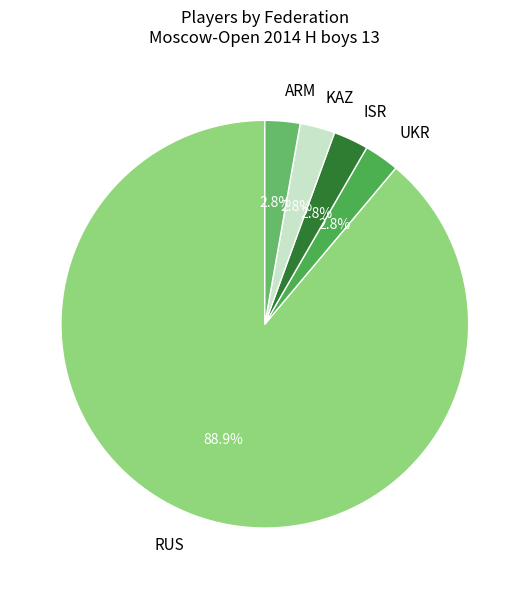

To the nearest percent, what is the average slice percentage?

20%